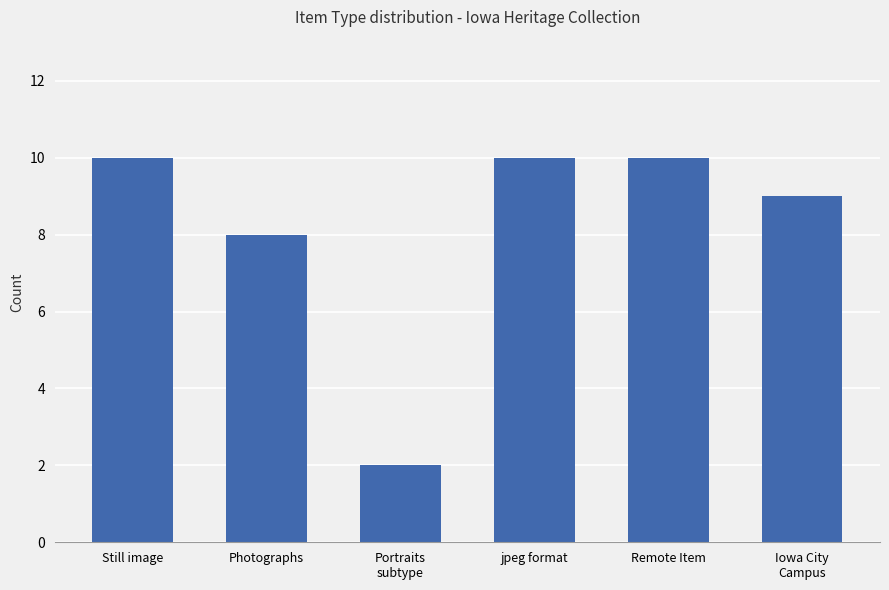

The chart shows a value of 14 at Still image. True or false?

False